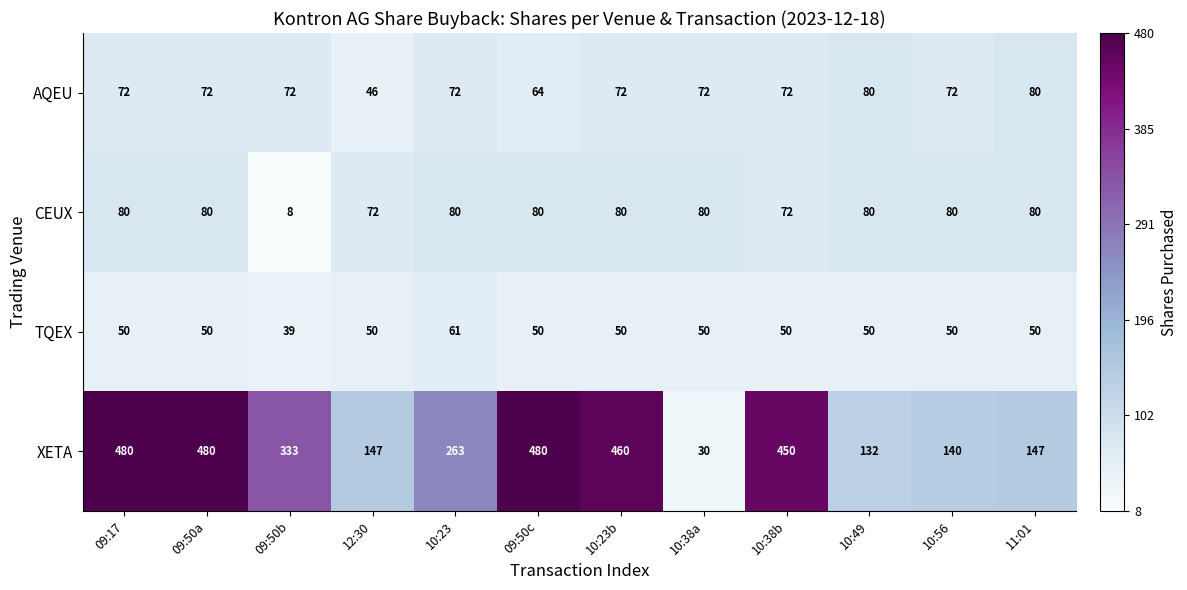

True or false: XETA has a value of 229 at 09:50b.

False